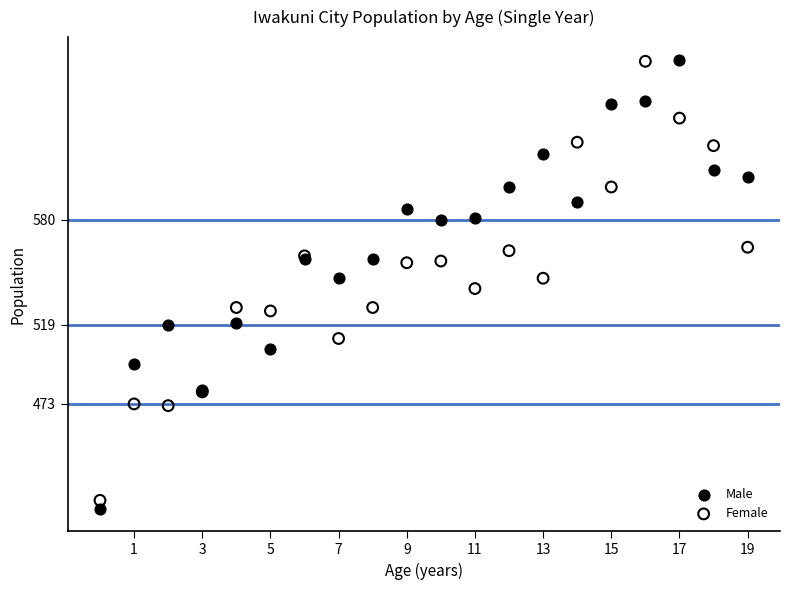

What are all the series names shown in the legend?

Male, Female